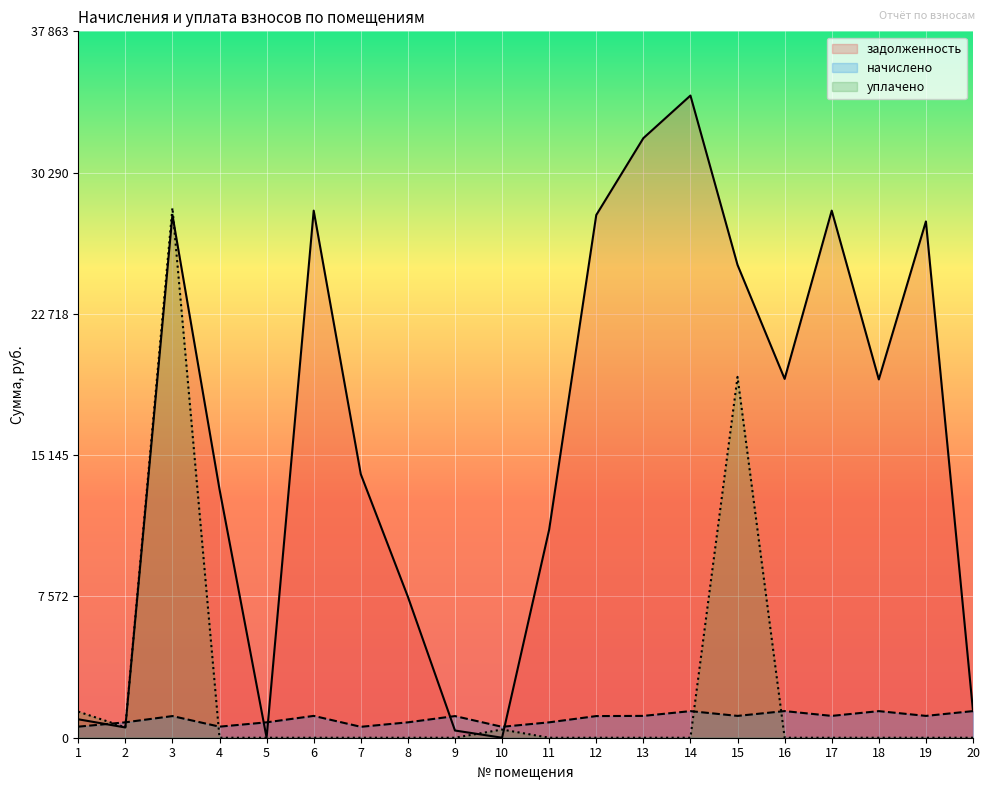

What are all the series names shown in the legend?

задолженность, начислено, уплачено